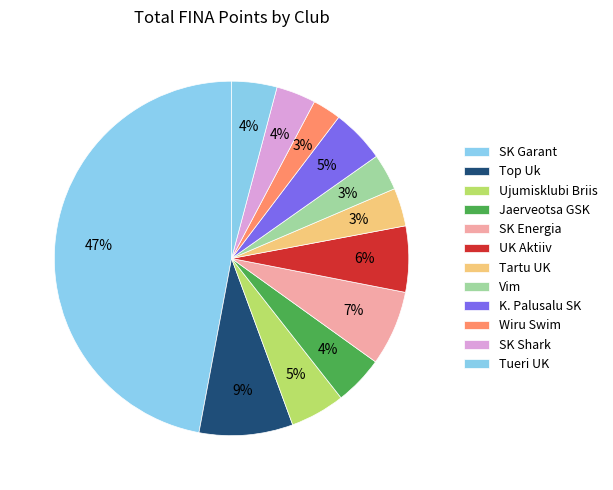

How many slices are in this pie chart?

12